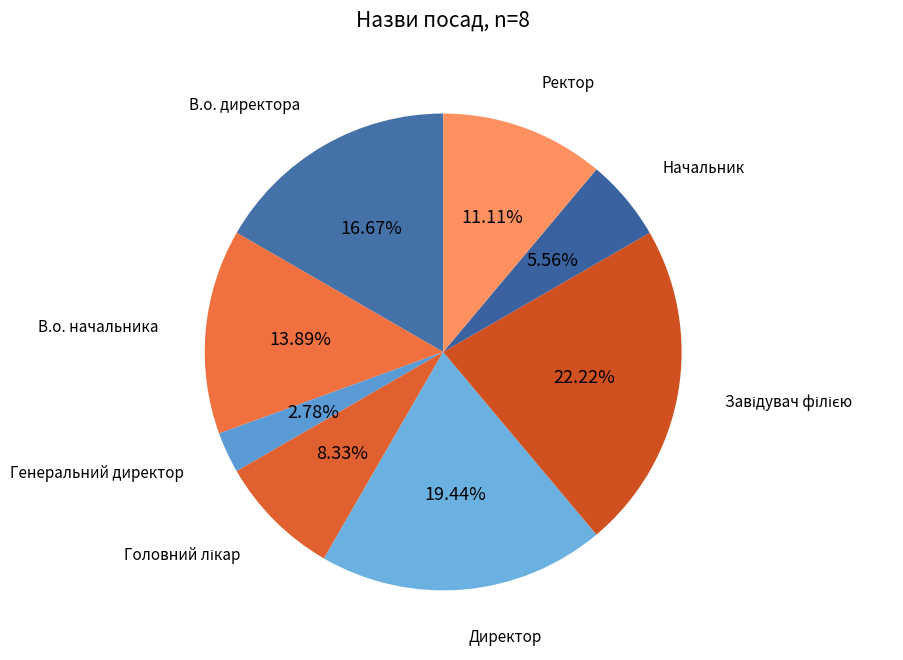

To the nearest percent, what is the difference between the largest and smallest slice percentages?

19%